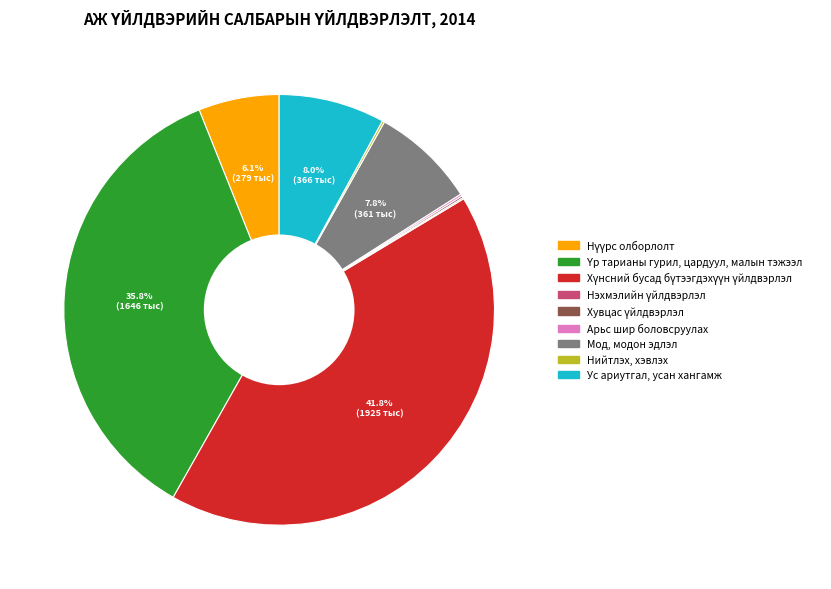

Is there a majority slice in this chart?

No